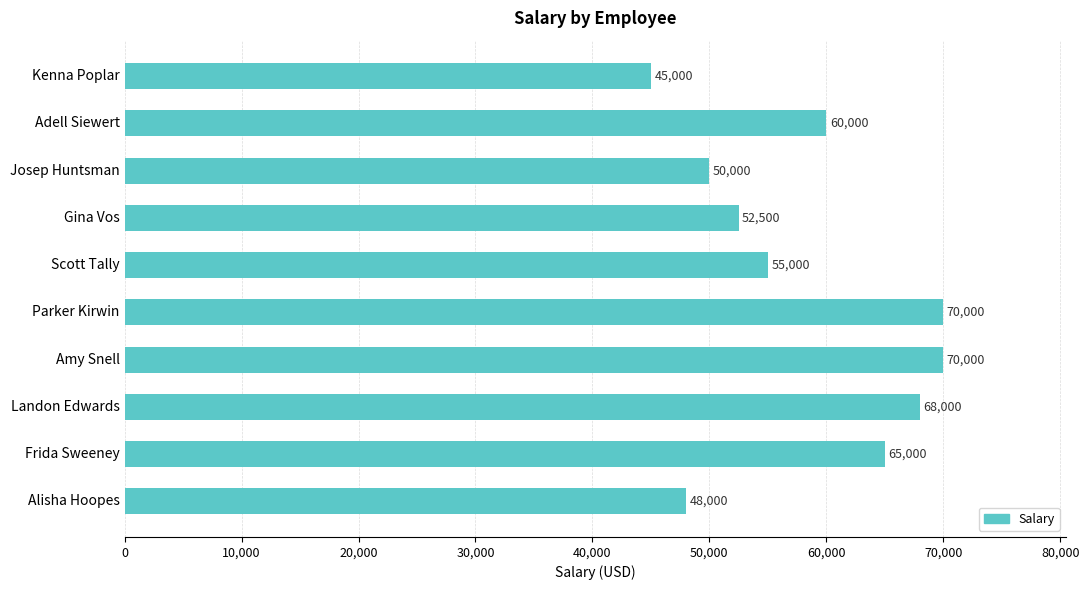

What position from the top is Amy Snell?

7